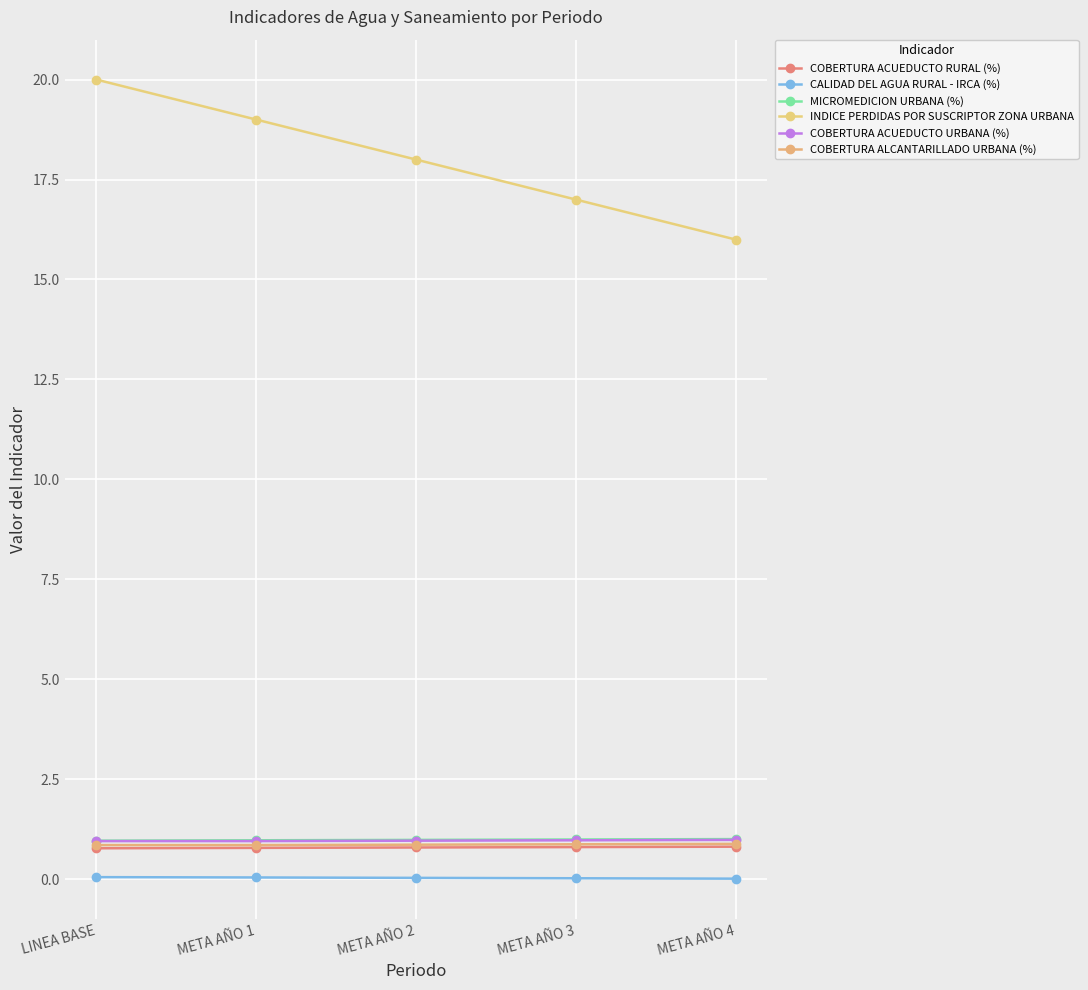

What is the label of the 3rd point from the right?

META AÑO 2